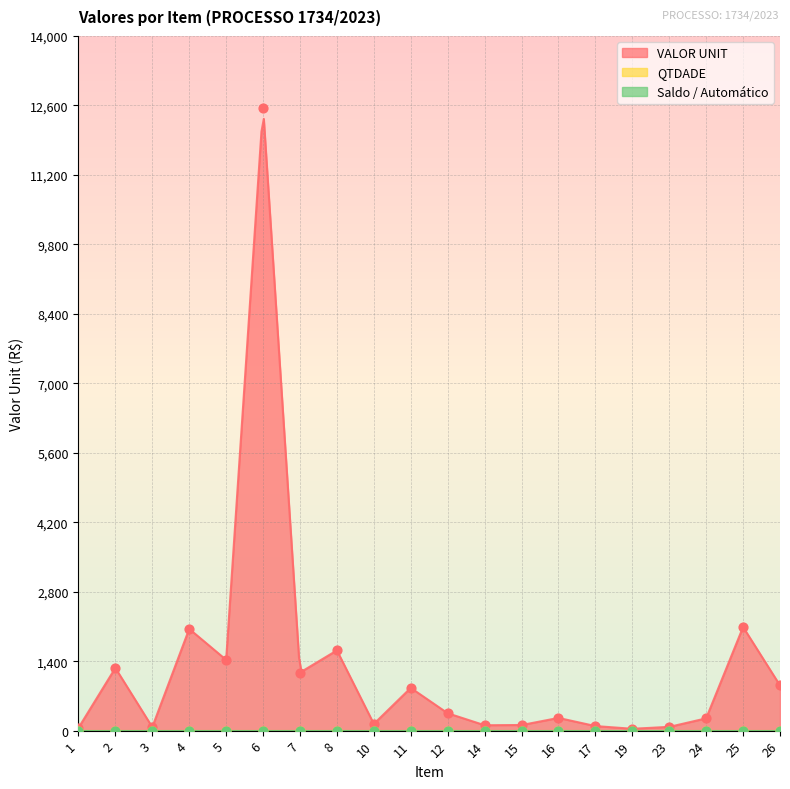

At which category is the sum across all series the highest?

6